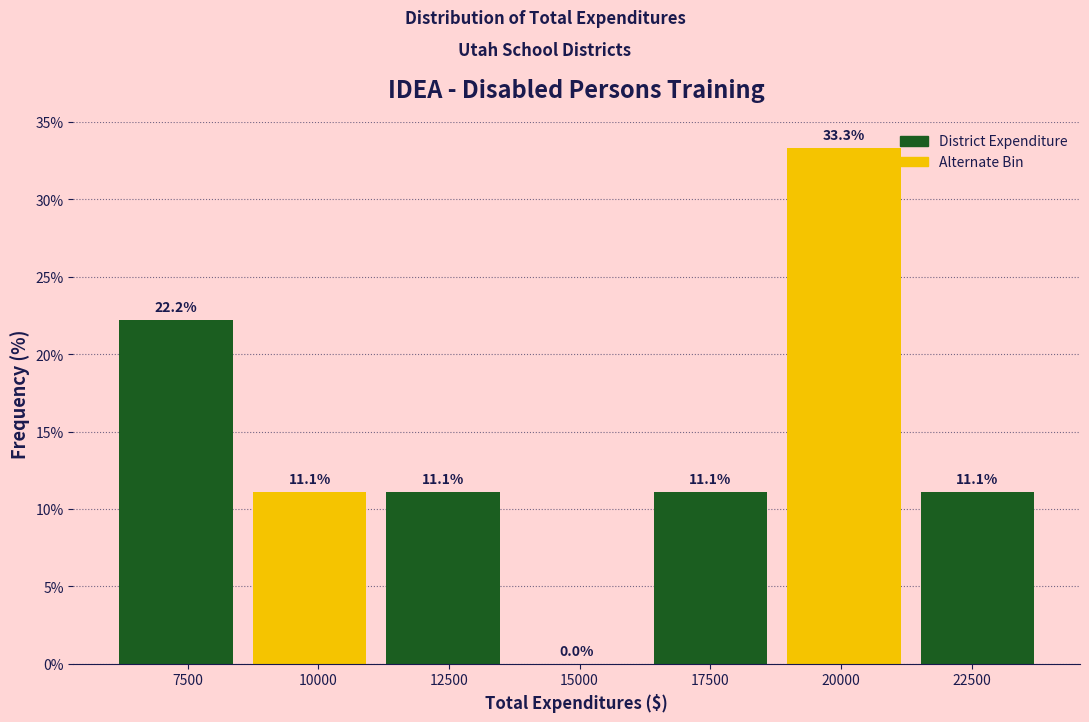

How tall is the bar that spans 16000 to 19000 on the x-axis? The bar edges are not printed on the chart, so give them approximately, as read against the axis.

11.1